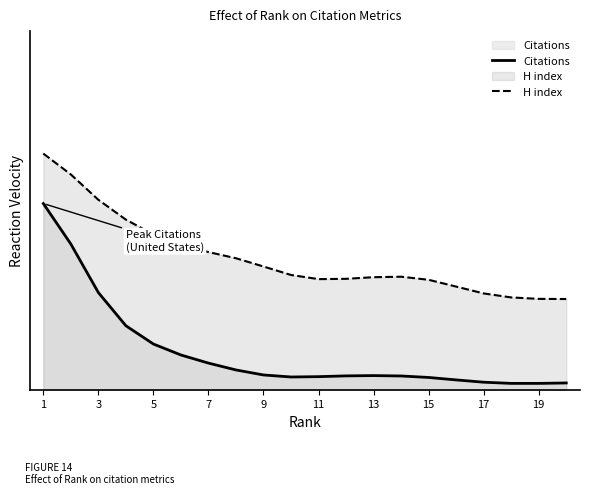

Does the chart display data point markers on the line(s)?

No